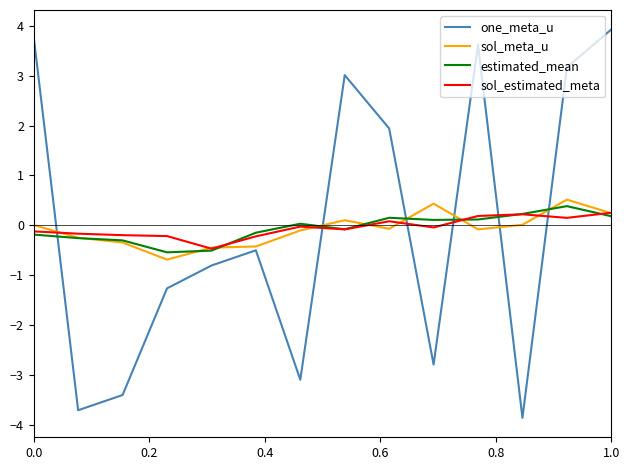

What is the greatest value displayed?

3.9